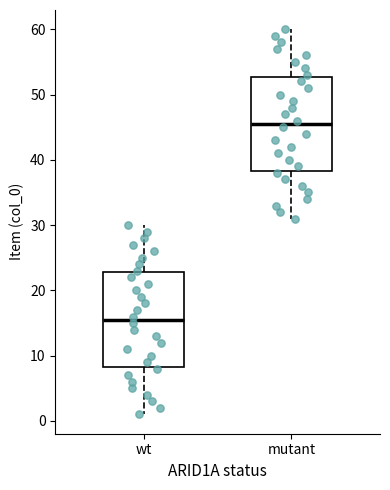

Which box has the highest median line?

mutant